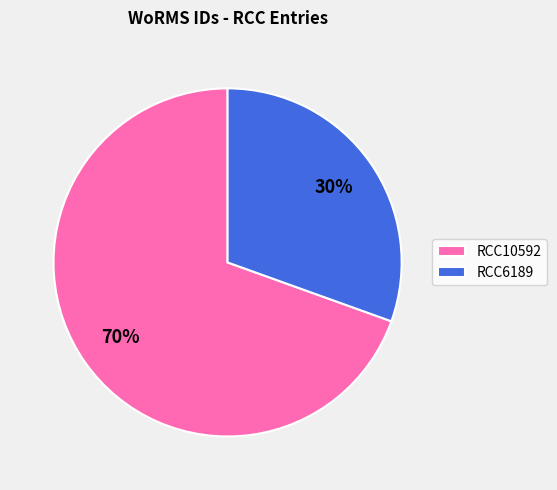

Which slice is the largest?

RCC10592